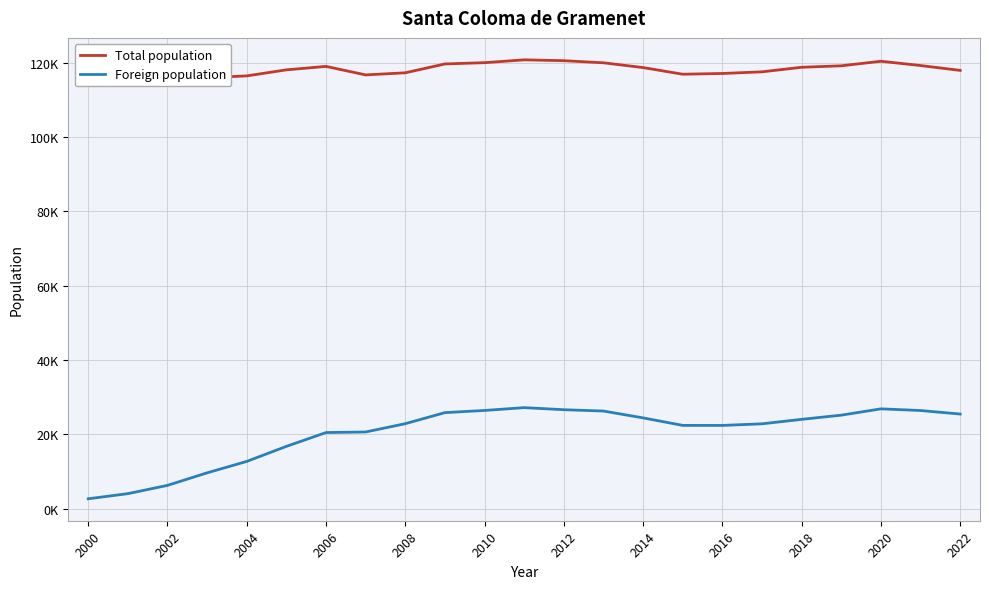

Count the number of data series in this chart.

2